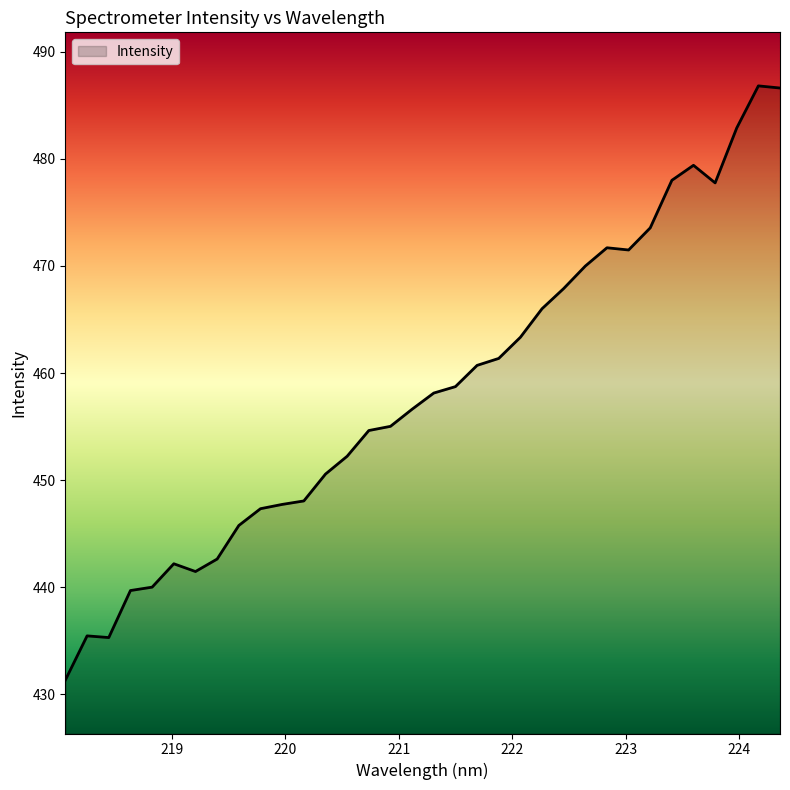

What is the maximum value shown in the chart?

486.8